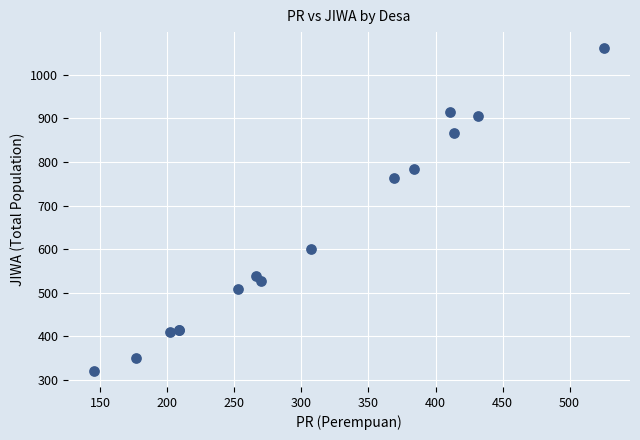

What Y value in the scatter plot is closest to 691?

764